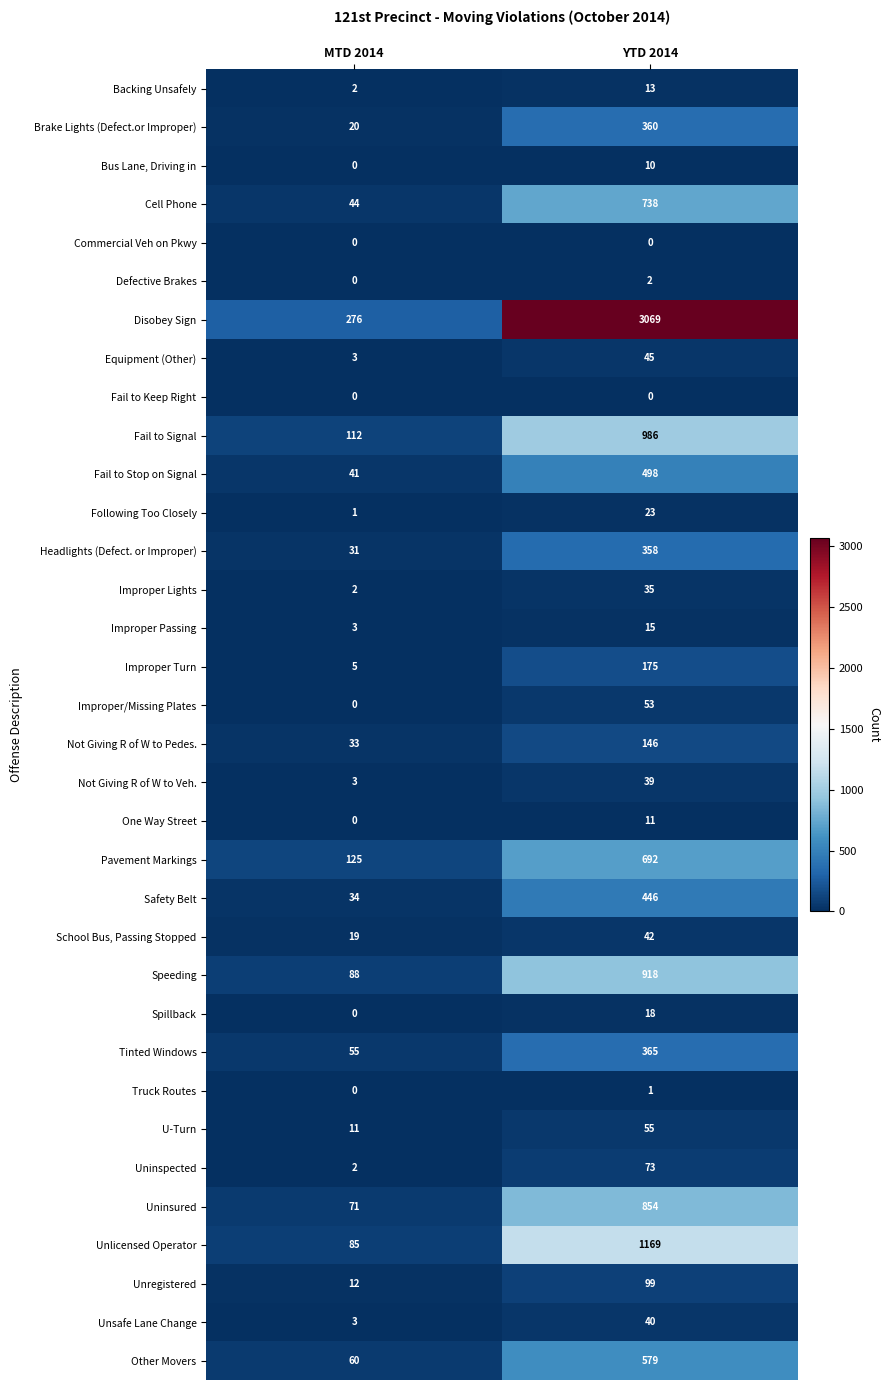

Rank the categories by Headlights (Defect. or Improper) value from lowest to highest.

MTD 2014, YTD 2014